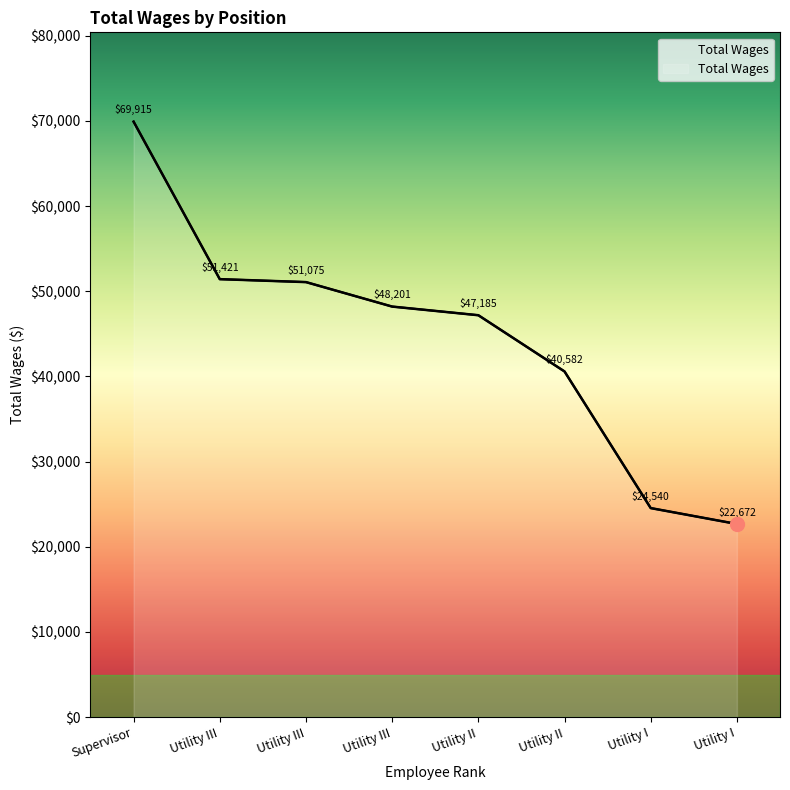

At which label does the data first exceed 48201?

Supervisor